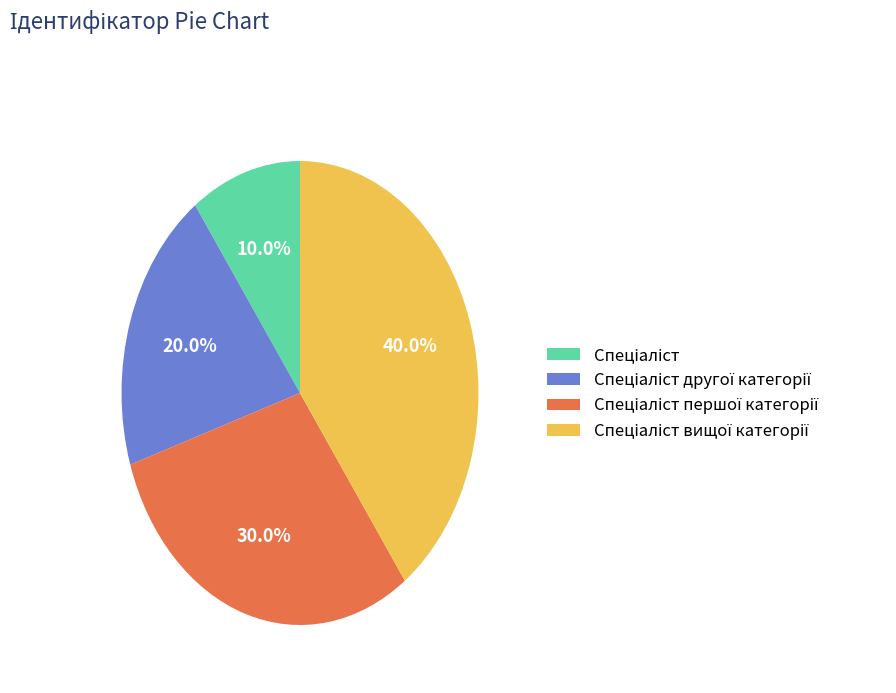

To the nearest percent, what is the average slice percentage?

25%